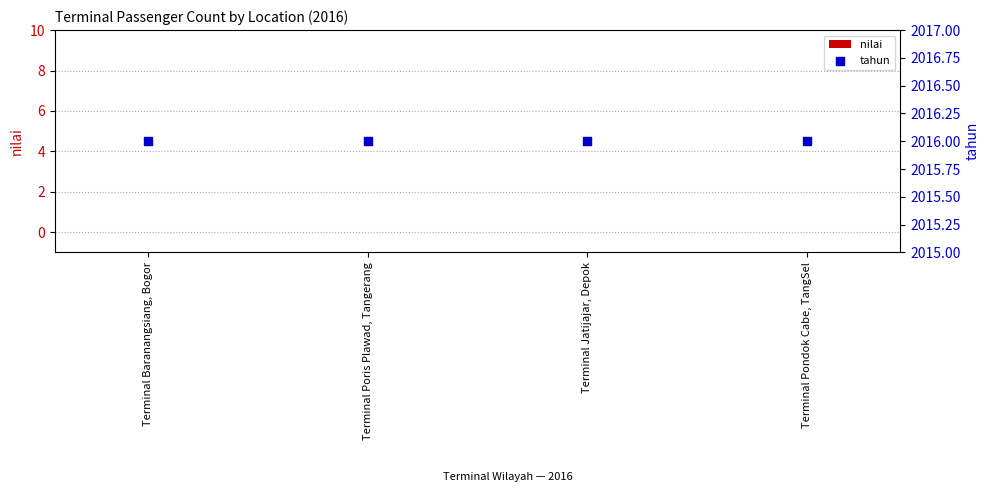

What are all the series names shown in the legend?

nilai, tahun